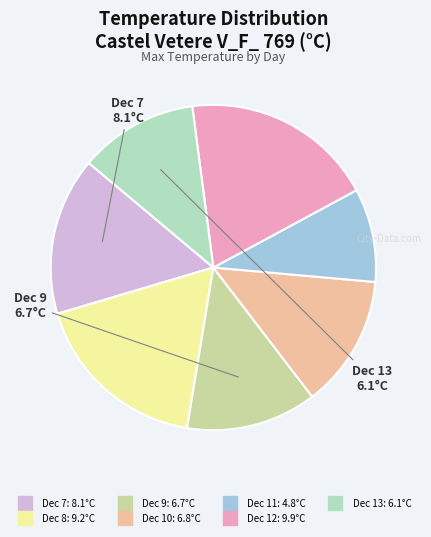

Does any single category account for the majority?

No